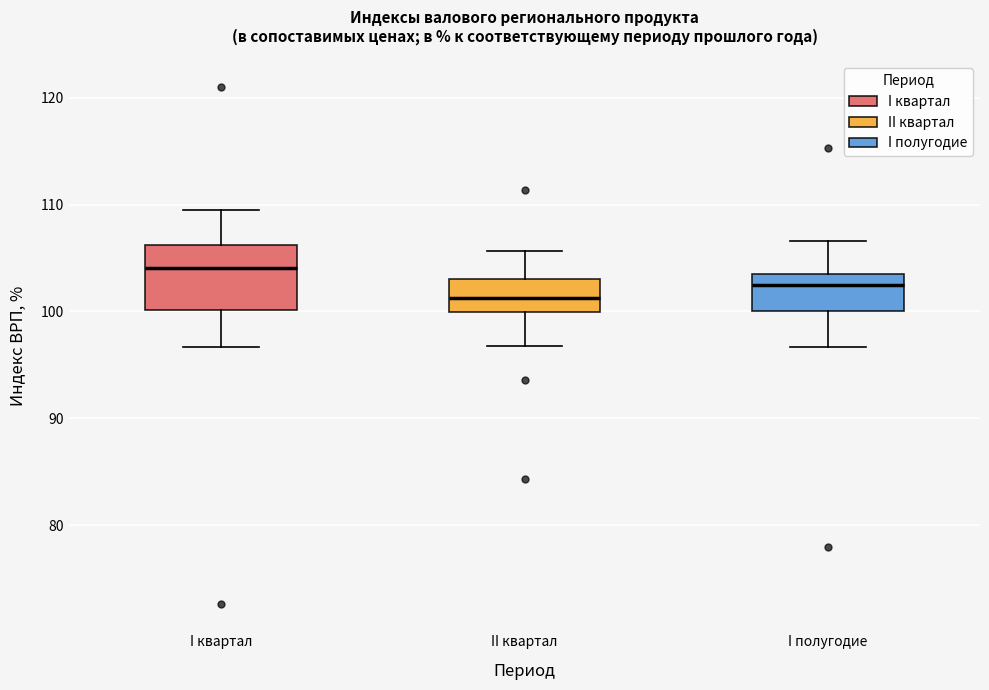

Where does the upper whisker of the box for I полугодие end on the y-axis? The values are not printed on the chart, so give them approximately, as read against the axis.

107